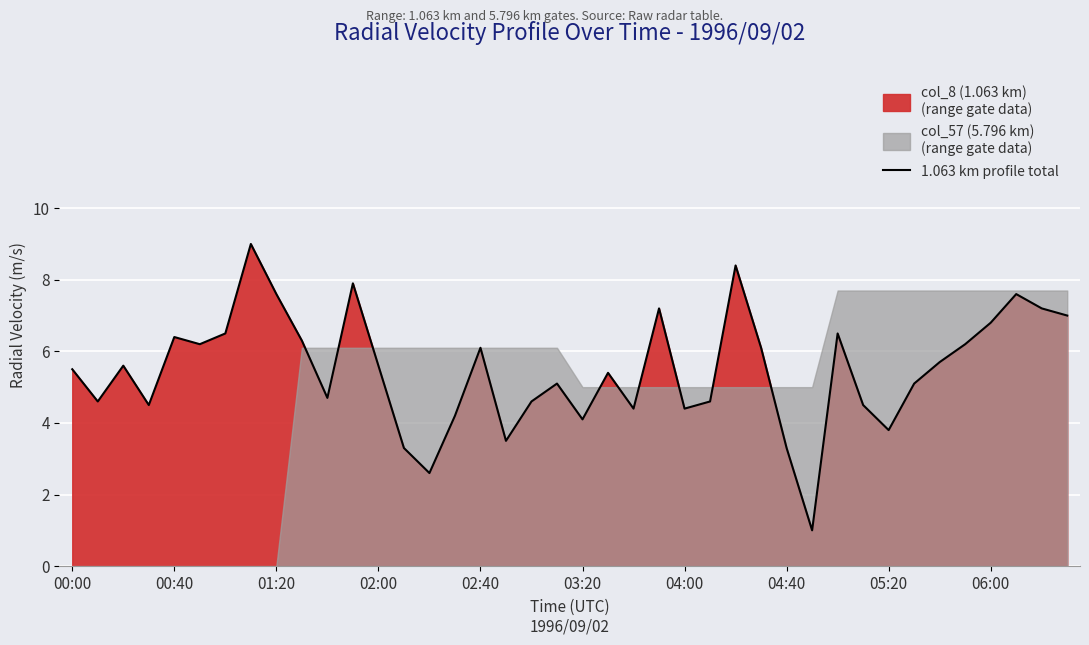

What is the lowest value of the 1.063 km profile total series?

1.0